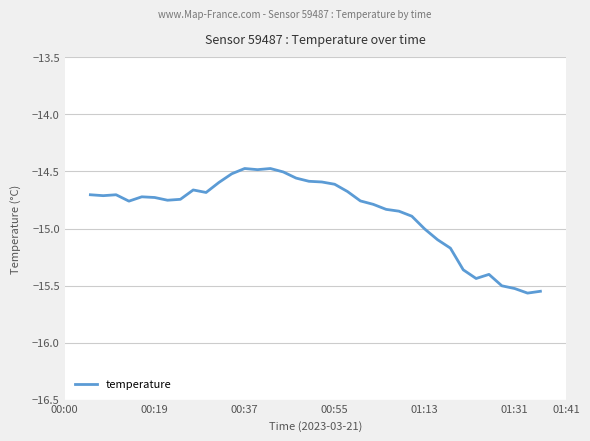

What is the sum of all values?

-535.0